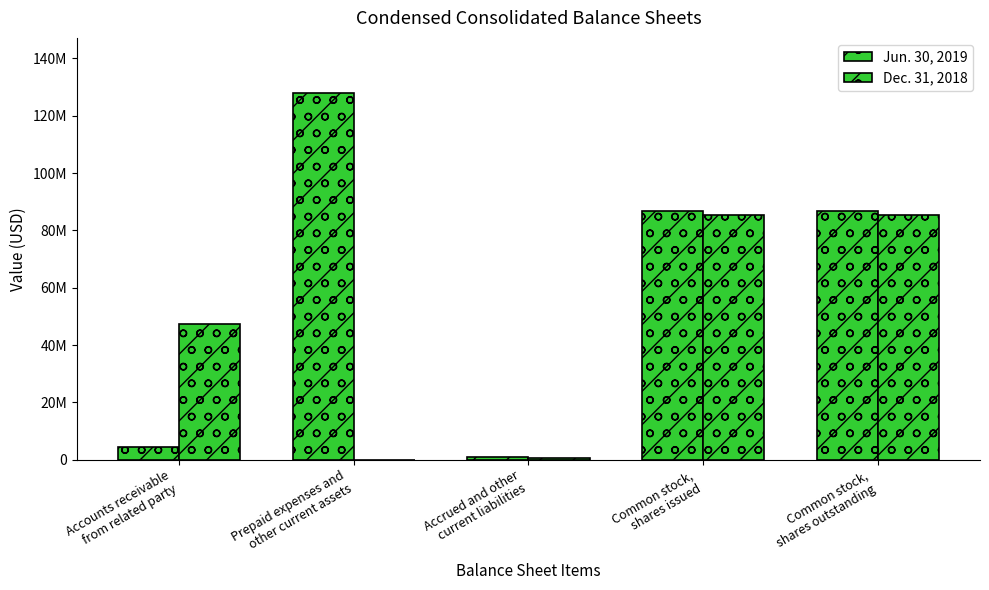

At which category does the chart reach its peak across all series?

Prepaid expenses and
other current assets